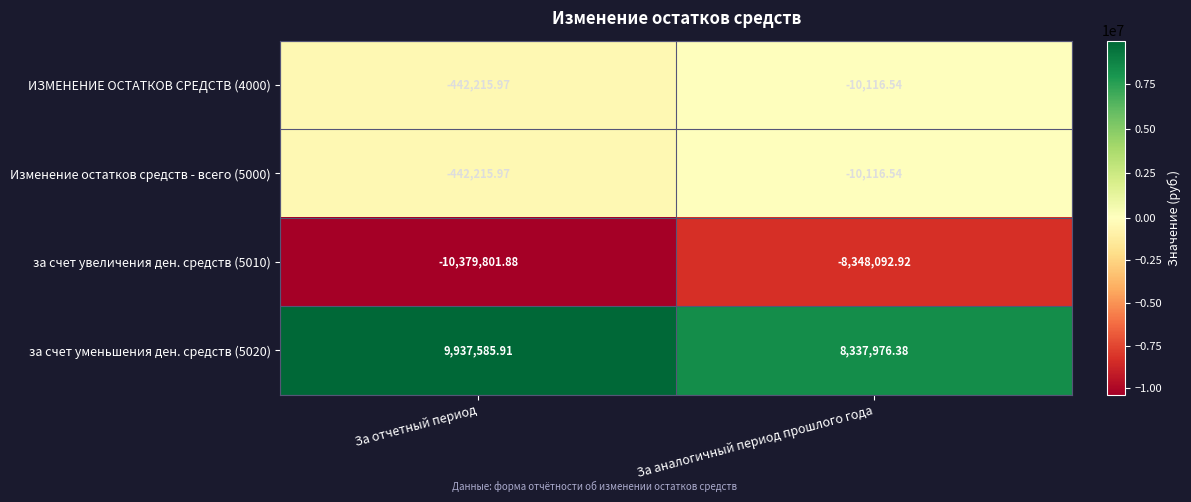

At which category is the sum across all series the highest?

За аналогичный период прошлого года